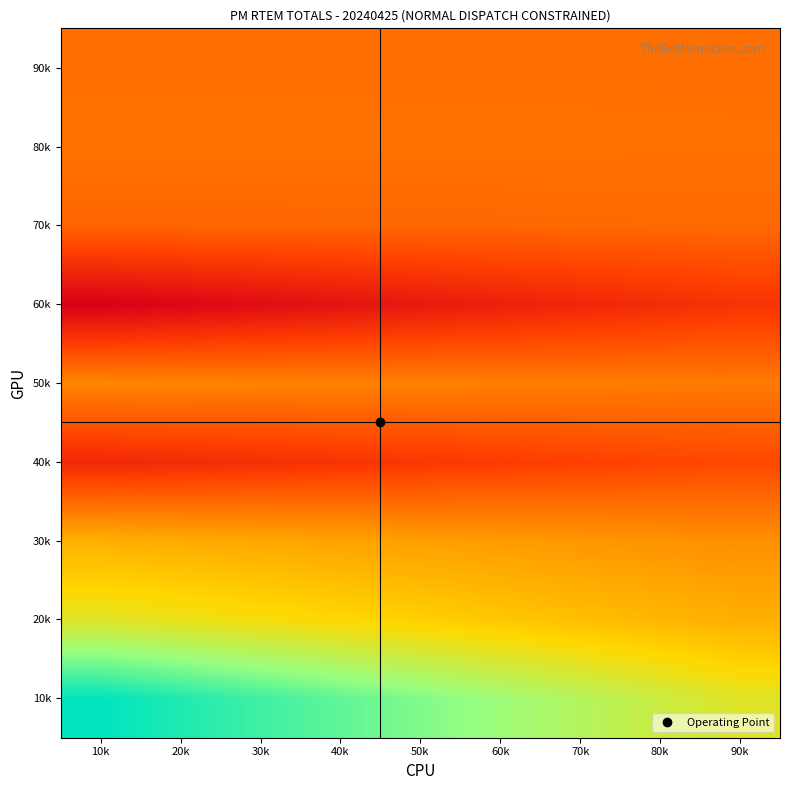

How many series are shown in this chart?

9